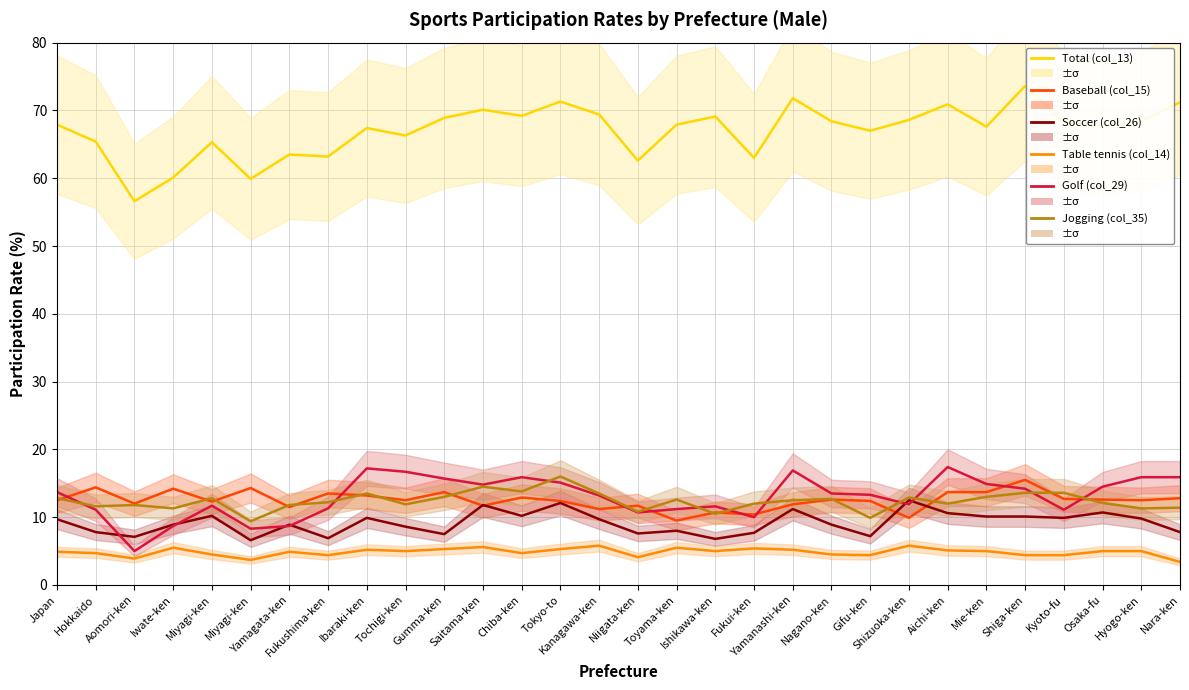

Reading right to left, what are all the values shown in this chart?

Total (col_13): Nara-ken=71.2	Hyogo-ken=68.4	Osaka-fu=67.7	Kyoto-fu=68.3	Shiga-ken=73.6	Mie-ken=67.6	Aichi-ken=70.9	Shizuoka-ken=68.6	Gifu-ken=67.0	Nagano-ken=68.4	Yamanashi-ken=71.8	Fukui-ken=63.0	Ishikawa-ken=69.1	Toyama-ken=67.9	Niigata-ken=62.6	Kanagawa-ken=69.4	Tokyo-to=71.3	Chiba-ken=69.2	Saitama-ken=70.1	Gumma-ken=68.9	Tochigi-ken=66.3	Ibaraki-ken=67.4	Fukushima-ken=63.2	Yamagata-ken=63.5	Miyagi-ken=59.9	Miyagi-ken=65.3	Iwate-ken=60.1	Aomori-ken=56.6	Hokkaido=65.4	Japan=67.9
Baseball (col_15): Nara-ken=12.8	Hyogo-ken=12.5	Osaka-fu=12.6	Kyoto-fu=12.7	Shiga-ken=15.5	Mie-ken=13.7	Aichi-ken=13.7	Shizuoka-ken=9.9	Gifu-ken=12.4	Nagano-ken=12.6	Yamanashi-ken=11.9	Fukui-ken=10.4	Ishikawa-ken=10.7	Toyama-ken=9.5	Niigata-ken=11.7	Kanagawa-ken=11.2	Tokyo-to=12.4	Chiba-ken=12.9	Saitama-ken=11.7	Gumma-ken=13.7	Tochigi-ken=12.5	Ibaraki-ken=13.2	Fukushima-ken=13.5	Yamagata-ken=11.5	Miyagi-ken=14.3	Miyagi-ken=12.3	Iwate-ken=14.2	Aomori-ken=12.0	Hokkaido=14.4	Japan=12.5
Soccer (col_26): Nara-ken=7.8	Hyogo-ken=9.8	Osaka-fu=10.7	Kyoto-fu=9.9	Shiga-ken=10.1	Mie-ken=10.1	Aichi-ken=10.6	Shizuoka-ken=12.5	Gifu-ken=7.2	Nagano-ken=8.9	Yamanashi-ken=11.2	Fukui-ken=7.7	Ishikawa-ken=6.8	Toyama-ken=8.0	Niigata-ken=7.6	Kanagawa-ken=9.7	Tokyo-to=12.1	Chiba-ken=10.2	Saitama-ken=11.8	Gumma-ken=7.5	Tochigi-ken=8.6	Ibaraki-ken=9.9	Fukushima-ken=6.9	Yamagata-ken=8.9	Miyagi-ken=6.6	Miyagi-ken=10.2	Iwate-ken=8.9	Aomori-ken=7.1	Hokkaido=7.8	Japan=9.7
Table tennis (col_14): Nara-ken=3.4	Hyogo-ken=5.0	Osaka-fu=5.0	Kyoto-fu=4.4	Shiga-ken=4.4	Mie-ken=5.0	Aichi-ken=5.1	Shizuoka-ken=5.8	Gifu-ken=4.4	Nagano-ken=4.5	Yamanashi-ken=5.2	Fukui-ken=5.4	Ishikawa-ken=5.0	Toyama-ken=5.5	Niigata-ken=4.1	Kanagawa-ken=5.8	Tokyo-to=5.3	Chiba-ken=4.7	Saitama-ken=5.6	Gumma-ken=5.3	Tochigi-ken=5.0	Ibaraki-ken=5.2	Fukushima-ken=4.4	Yamagata-ken=4.9	Miyagi-ken=3.7	Miyagi-ken=4.5	Iwate-ken=5.5	Aomori-ken=3.9	Hokkaido=4.7	Japan=4.9
Golf (col_29): Nara-ken=15.9	Hyogo-ken=15.9	Osaka-fu=14.5	Kyoto-fu=11.1	Shiga-ken=14.2	Mie-ken=14.9	Aichi-ken=17.4	Shizuoka-ken=11.9	Gifu-ken=13.3	Nagano-ken=13.5	Yamanashi-ken=16.9	Fukui-ken=10.0	Ishikawa-ken=11.6	Toyama-ken=11.2	Niigata-ken=10.7	Kanagawa-ken=13.2	Tokyo-to=15.1	Chiba-ken=15.9	Saitama-ken=14.8	Gumma-ken=15.7	Tochigi-ken=16.7	Ibaraki-ken=17.2	Fukushima-ken=11.3	Yamagata-ken=8.7	Miyagi-ken=8.3	Miyagi-ken=11.7	Iwate-ken=8.7	Aomori-ken=5.0	Hokkaido=11.1	Japan=13.7
Jogging (col_35): Nara-ken=11.4	Hyogo-ken=11.3	Osaka-fu=12.1	Kyoto-fu=13.6	Shiga-ken=13.6	Mie-ken=13.0	Aichi-ken=12.0	Shizuoka-ken=12.9	Gifu-ken=9.9	Nagano-ken=12.7	Yamanashi-ken=12.5	Fukui-ken=12.0	Ishikawa-ken=10.5	Toyama-ken=12.6	Niigata-ken=10.8	Kanagawa-ken=13.5	Tokyo-to=16.0	Chiba-ken=13.8	Saitama-ken=14.5	Gumma-ken=13.0	Tochigi-ken=11.9	Ibaraki-ken=13.5	Fukushima-ken=12.2	Yamagata-ken=11.8	Miyagi-ken=9.4	Miyagi-ken=12.8	Iwate-ken=11.3	Aomori-ken=11.8	Hokkaido=11.6	Japan=12.8